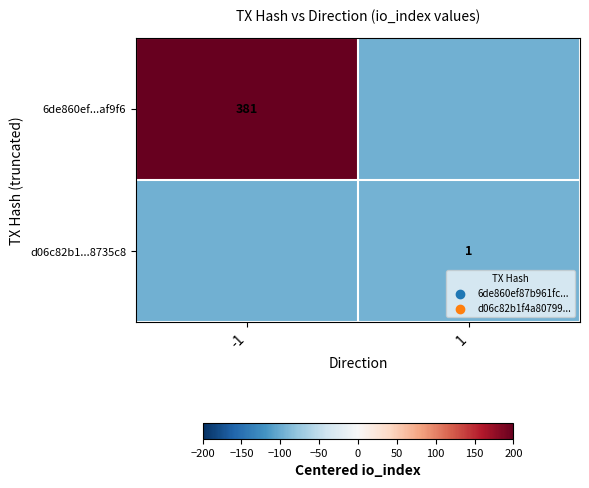

True or false: 6de860ef...af9f6 has a value of 140.0 at -1.

False